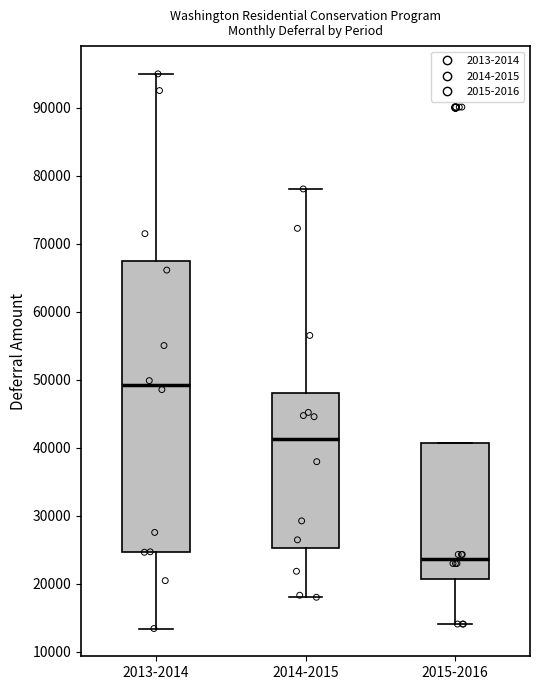

Which box has the highest median line?

2013-2014